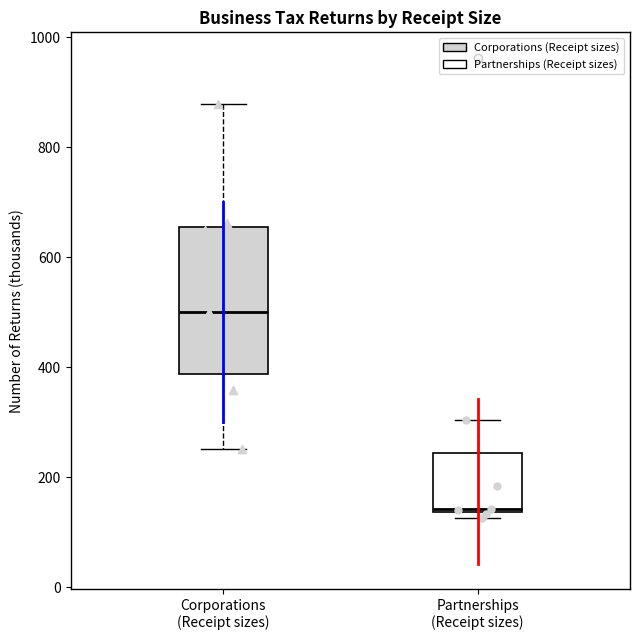

Which box is the tallest, from its lower edge to its upper edge?

Corporations (Receipt sizes)